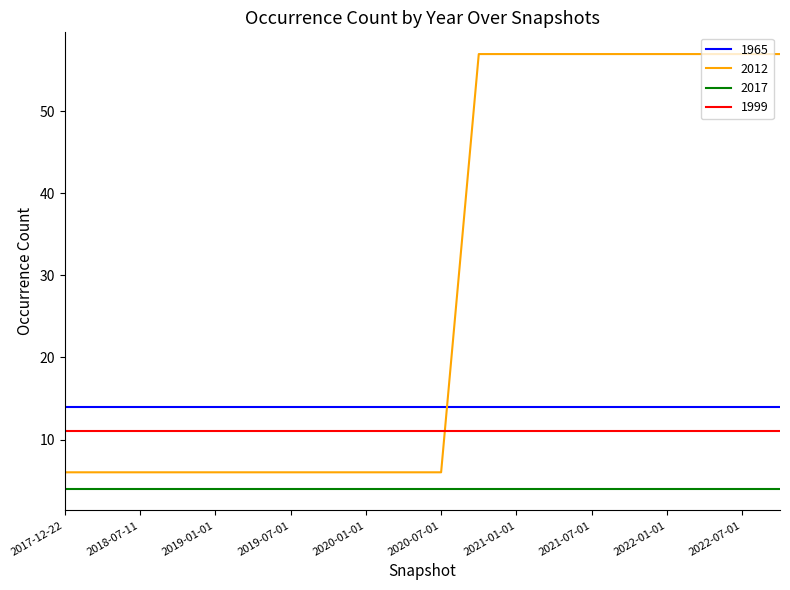

True or false: 1965 and 1999 cross at least once.

False